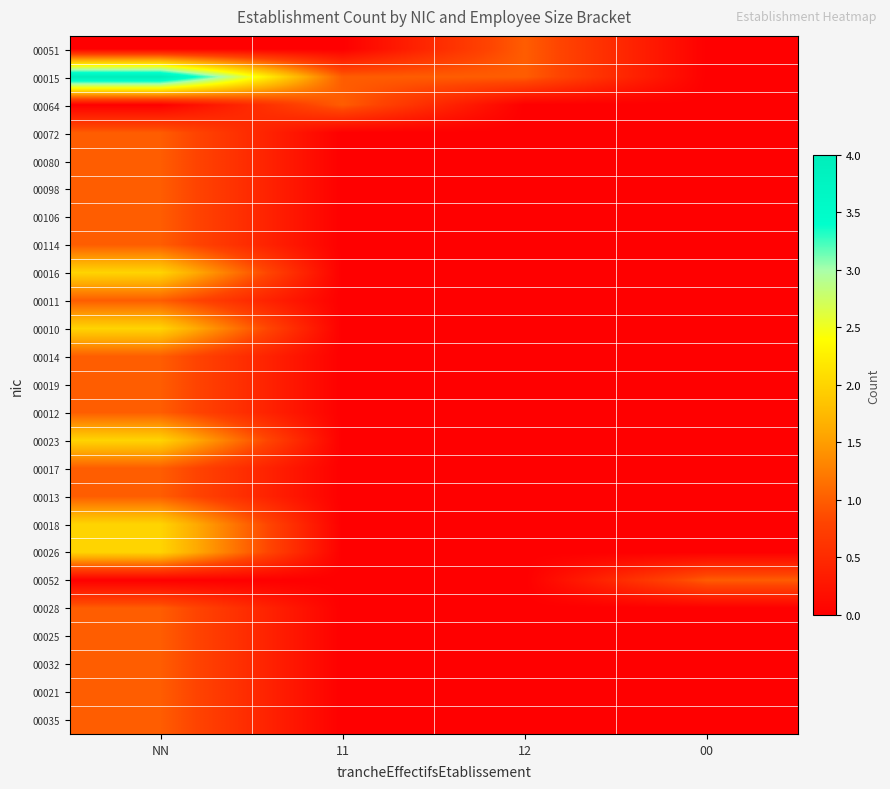

Which category has the lowest value across all series?

NN